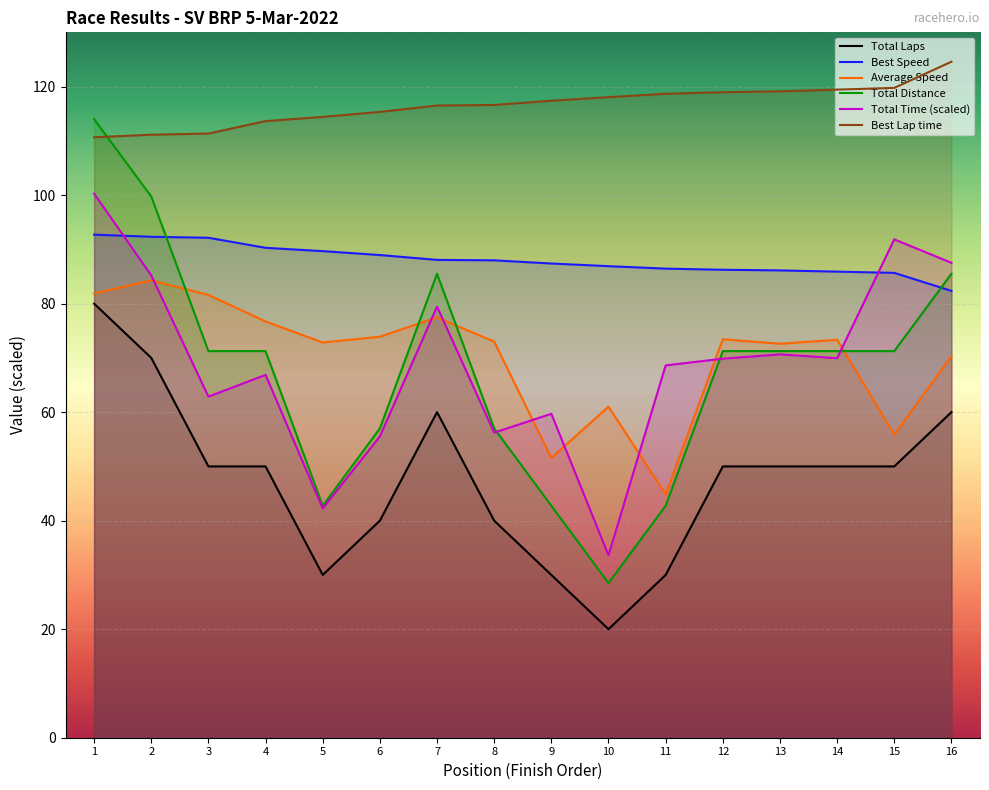

Rank the series by their maximum value, from lowest to highest.

Total Laps, Average Speed, Best Speed, Total Time (scaled), Total Distance, Best Lap time